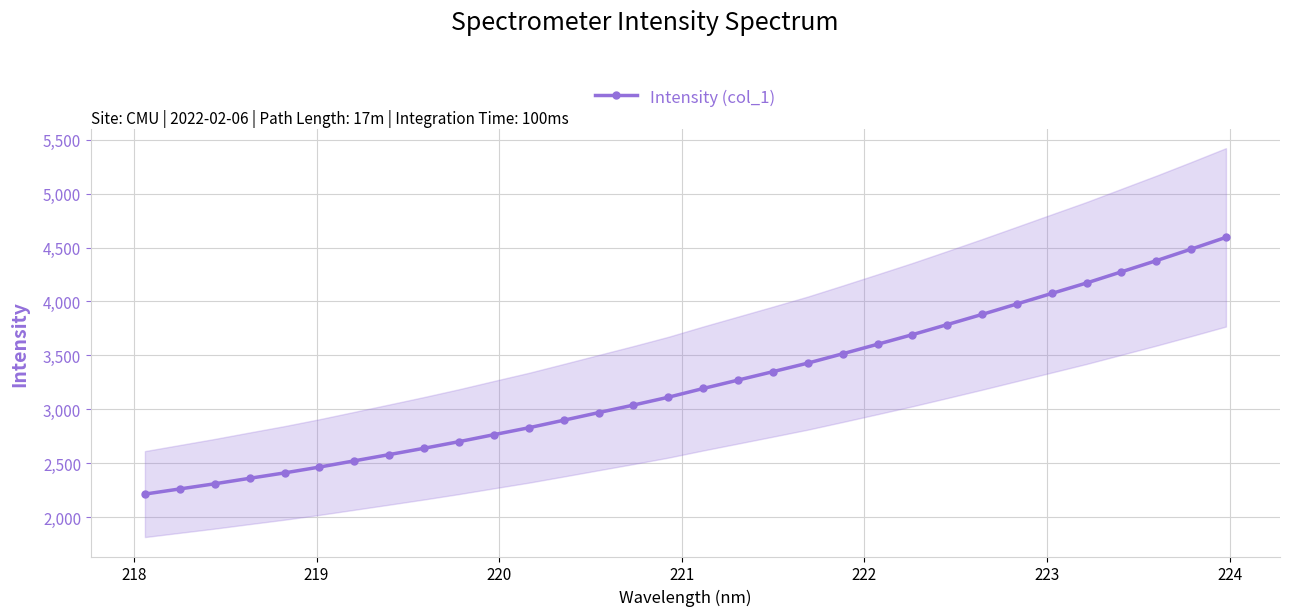

What is the maximum value for Intensity (col_1)?

4594.9